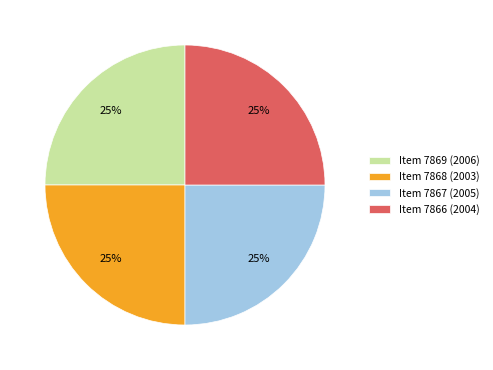

To the nearest percent, what percentage of the pie is Item 7866 (2004)?

25%